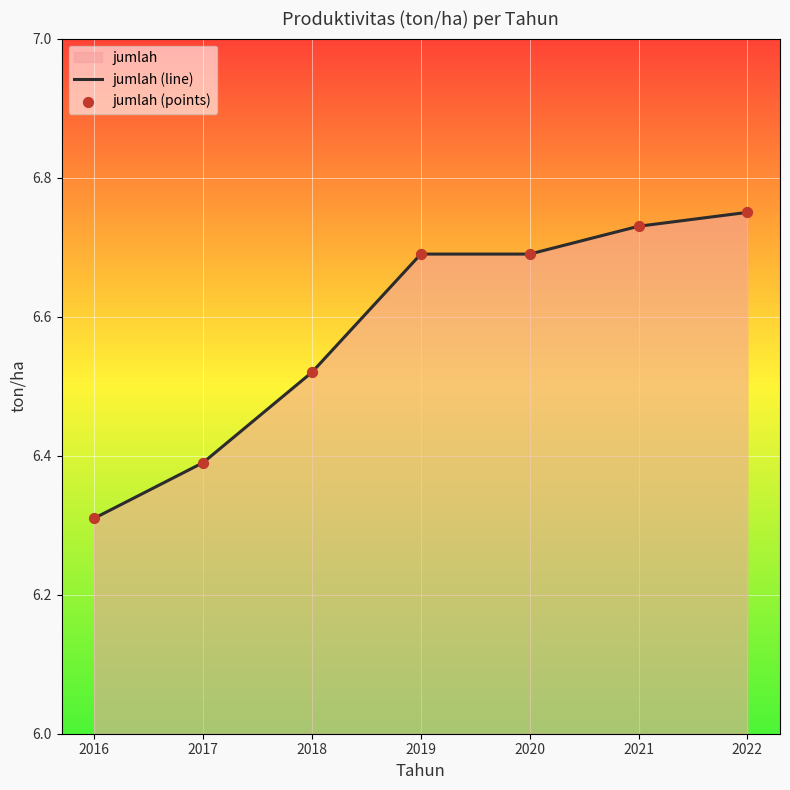

Is the value of jumlah (points) at 2016 greater than the value of jumlah (line) at 2020?

No